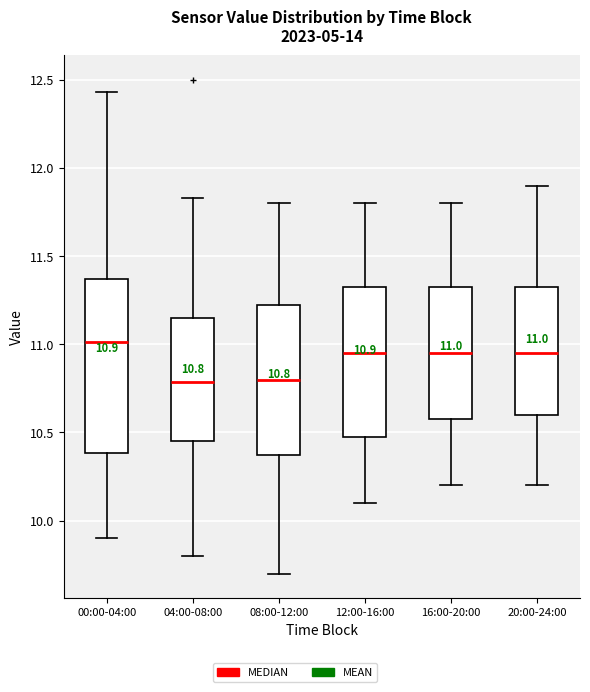

Which box is the tallest, from its lower edge to its upper edge?

00:00-04:00